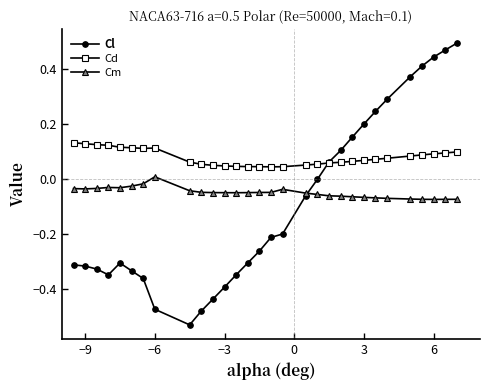

True or false: Cd has more than 0 interior local peaks.

True